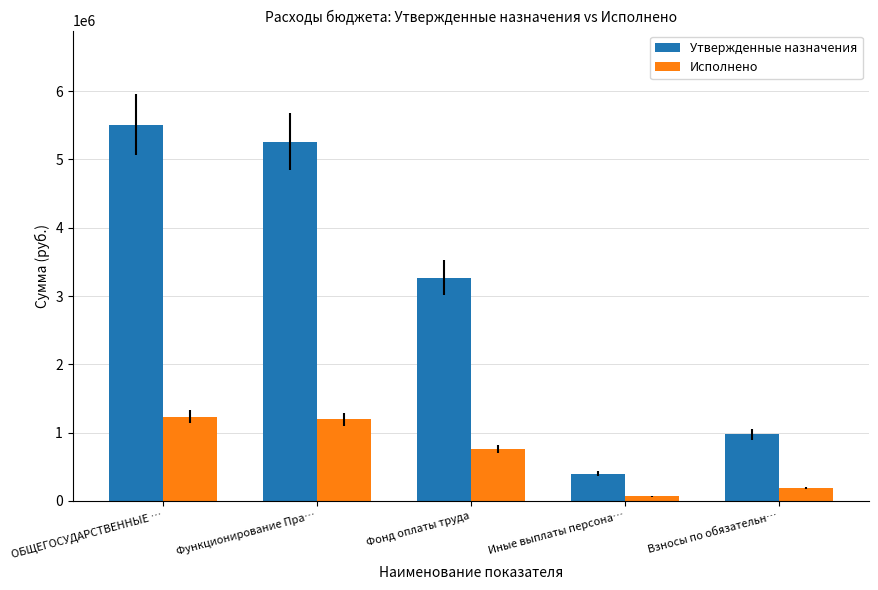

Which category has the lowest value in the Исполнено series?

Иные выплаты персона…